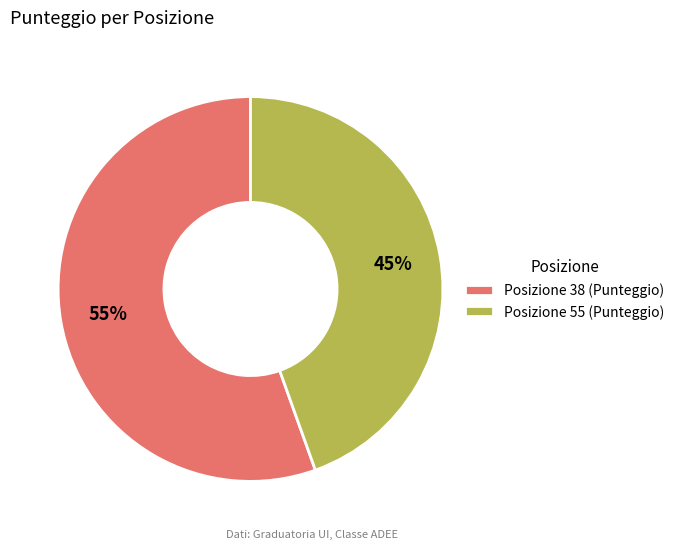

Which category accounts for the majority?

Posizione 38